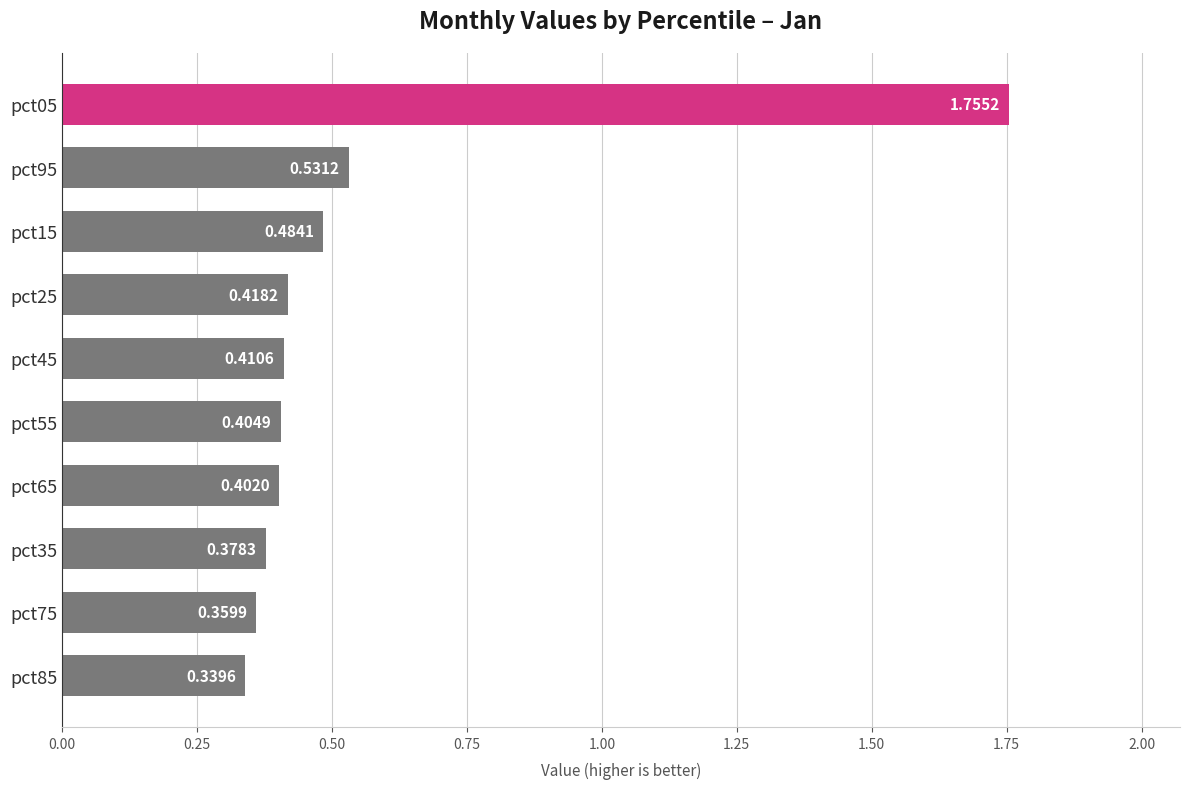

What is the change in value from pct45 to pct05?

+1.3